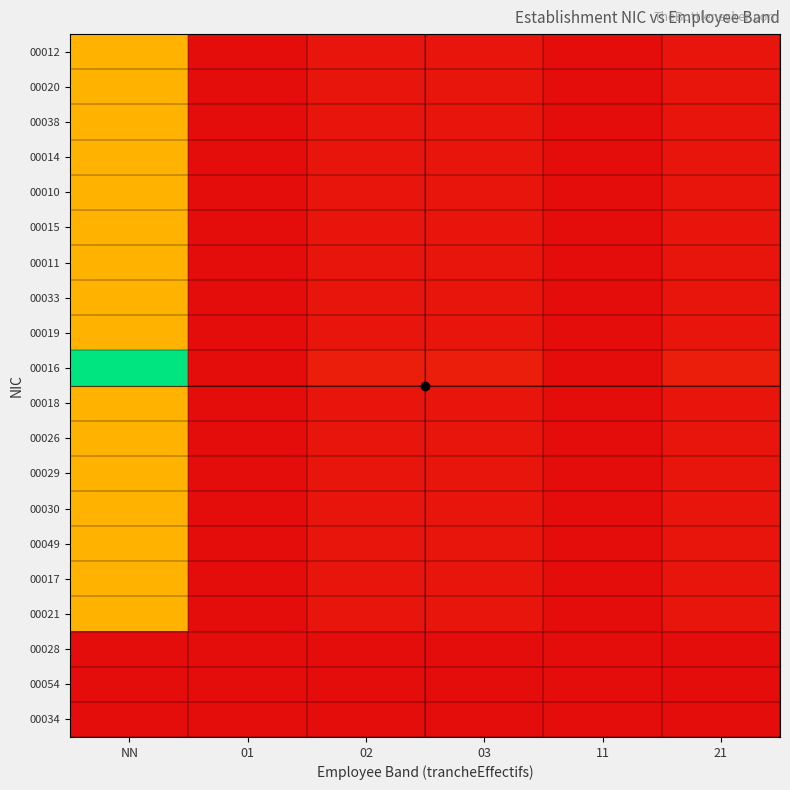

What is the difference between the highest and lowest values at 21?

0.1